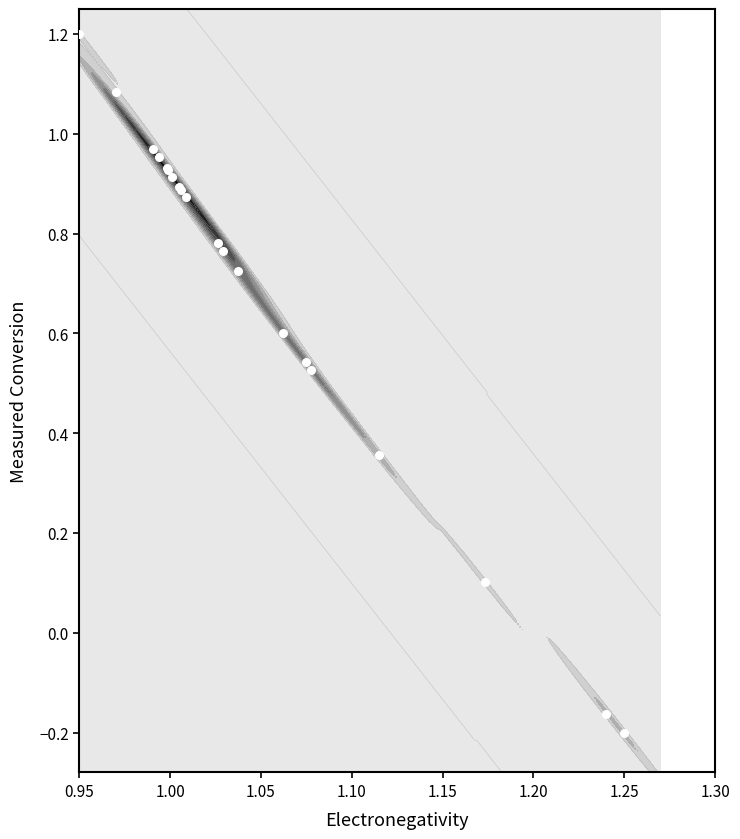

The chart shows a value of 1.4 at 1.05. True or false?

False